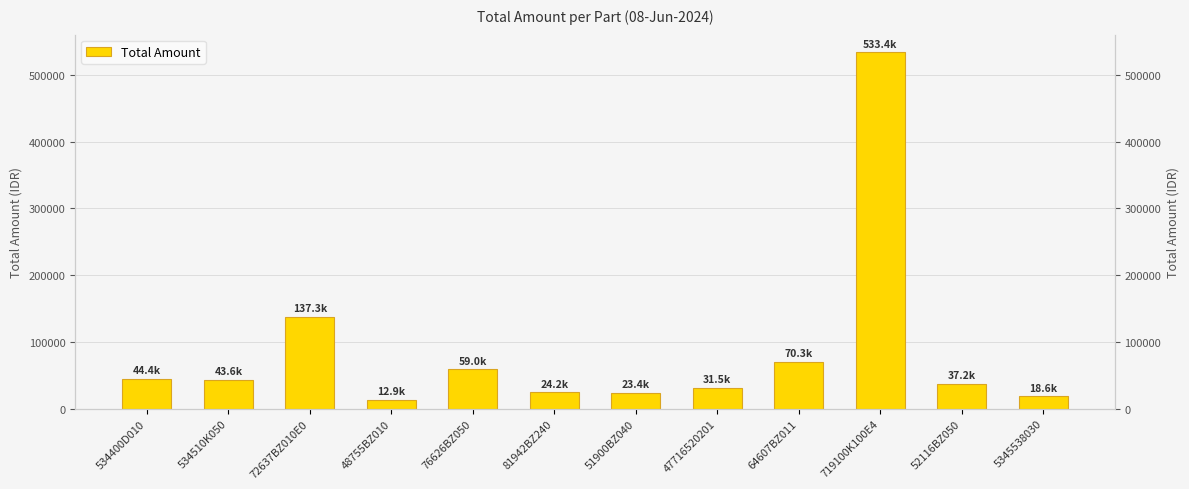

What is the difference between the maximum and minimum values?

520432.4